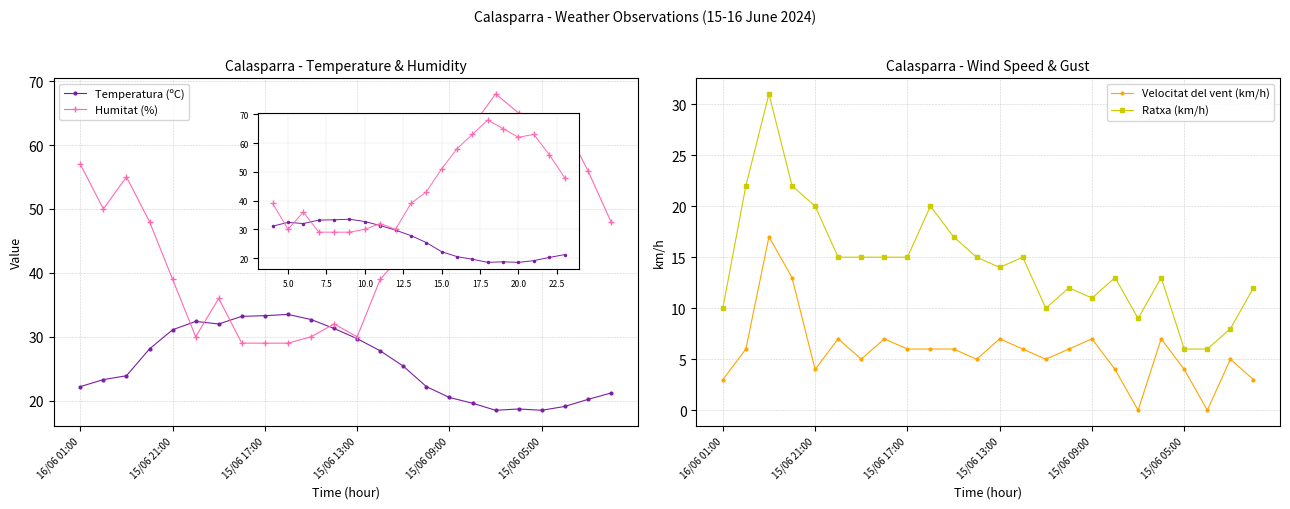

Is this an area chart (filled region under the line)?

No